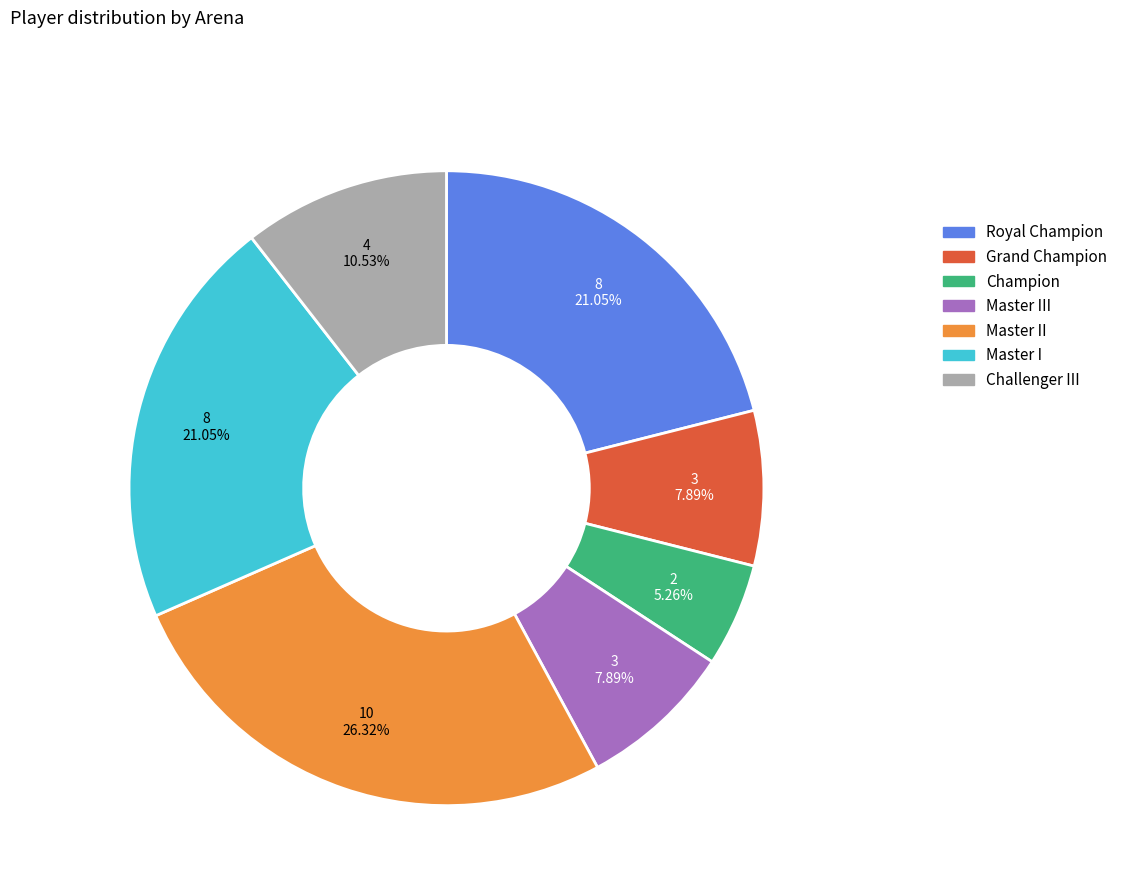

Is there a majority slice in this chart?

No